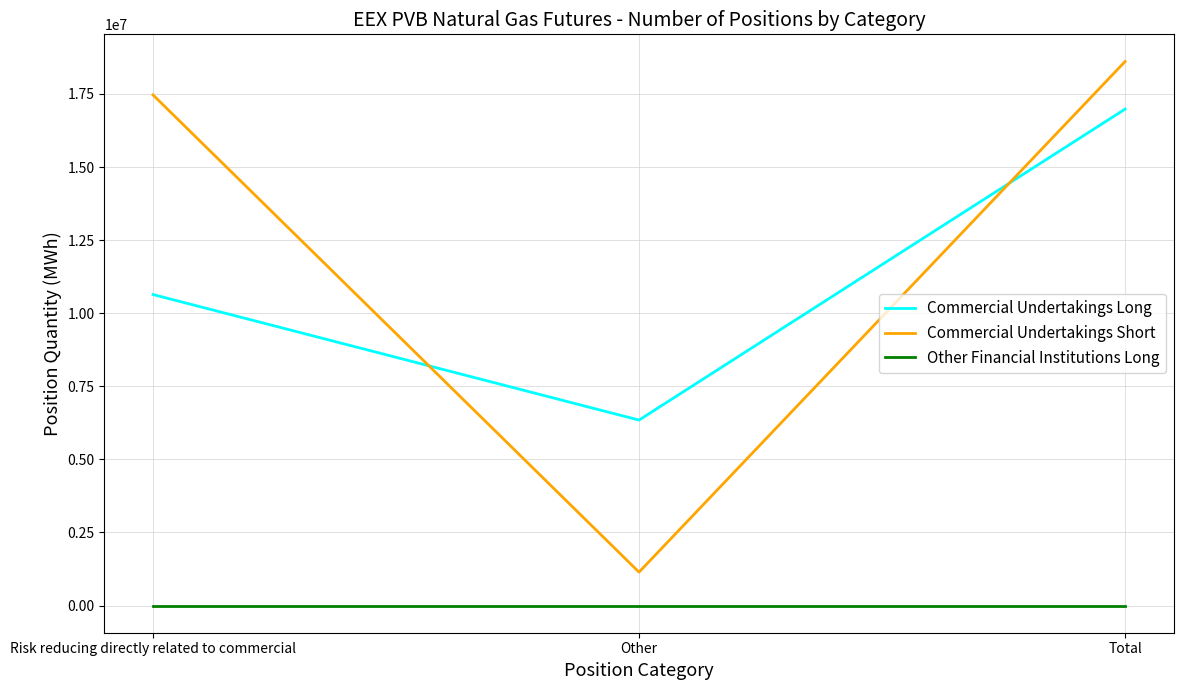

Which label corresponds to the largest value in the chart?

Total